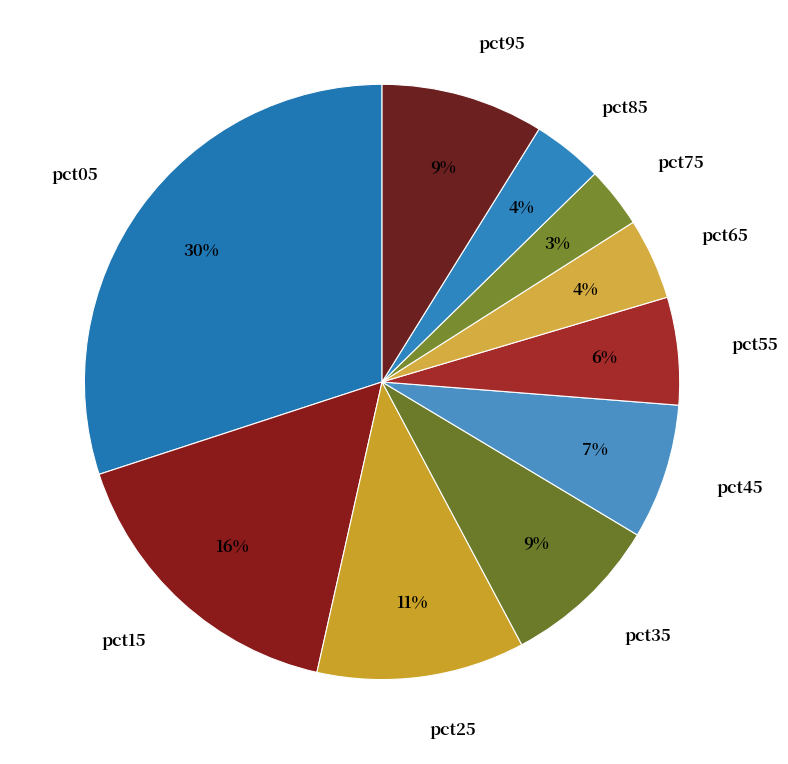

To the nearest percent, what is the difference between the largest and smallest slice percentages?

27%